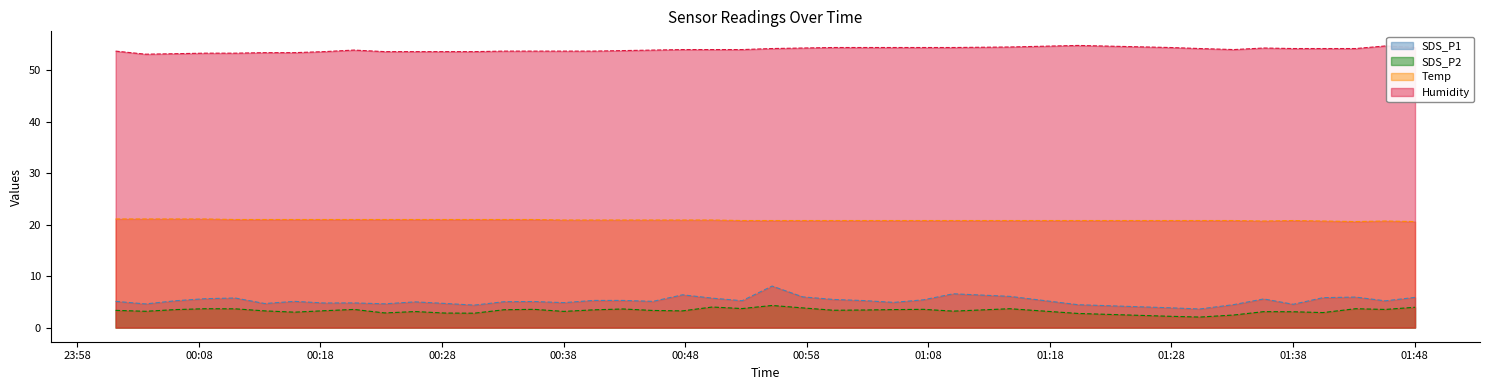

At which label does SDS_P2 reach its minimum?

2023/05/23 01:30:20